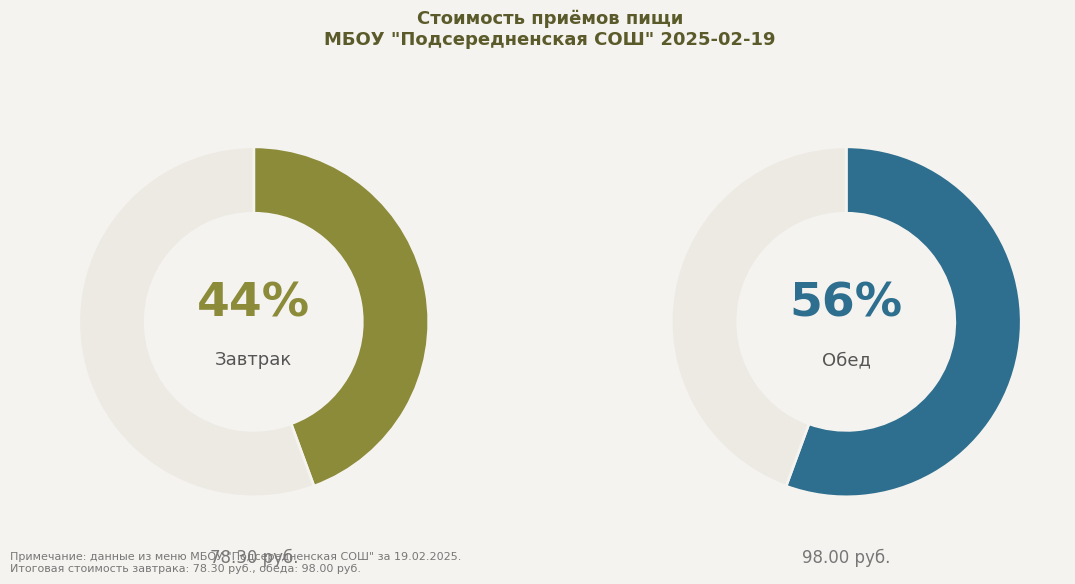

The Завтрак slice represents 57% of the pie. True or false?

False